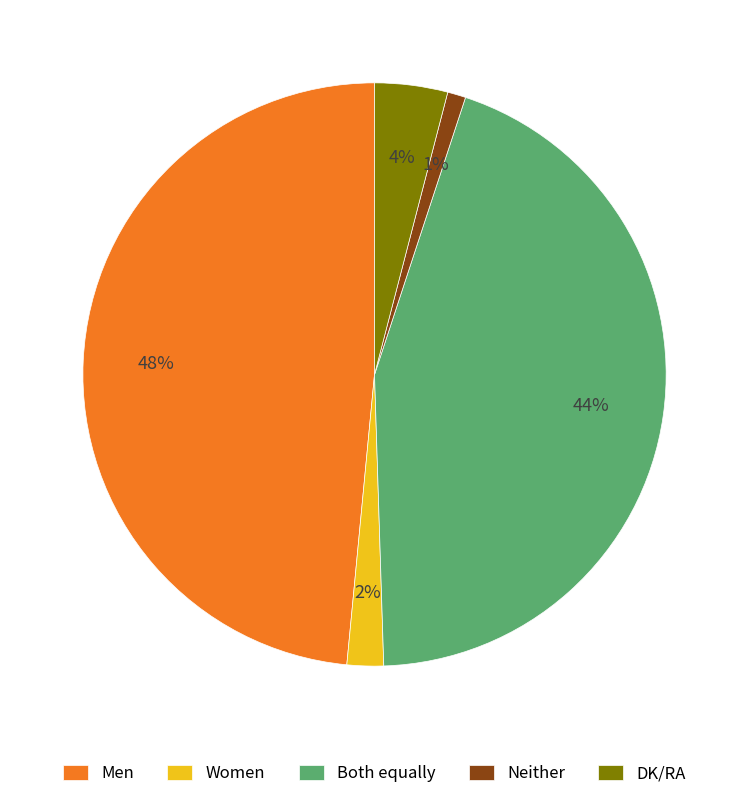

To the nearest percent, what percentage of the pie is Women?

2%